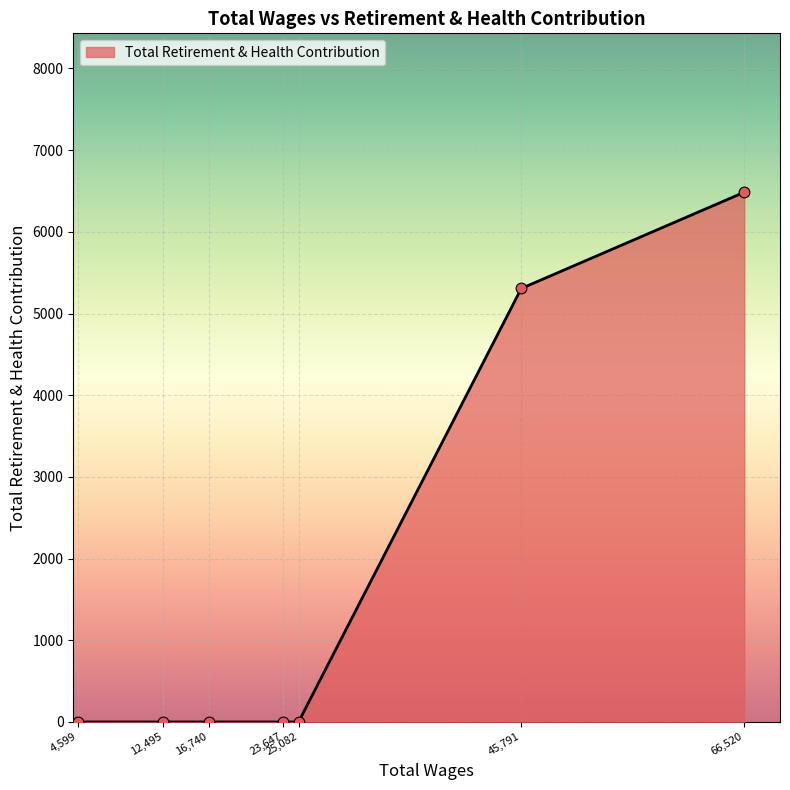

Between 45,791 and 16,740, which is larger?

45,791